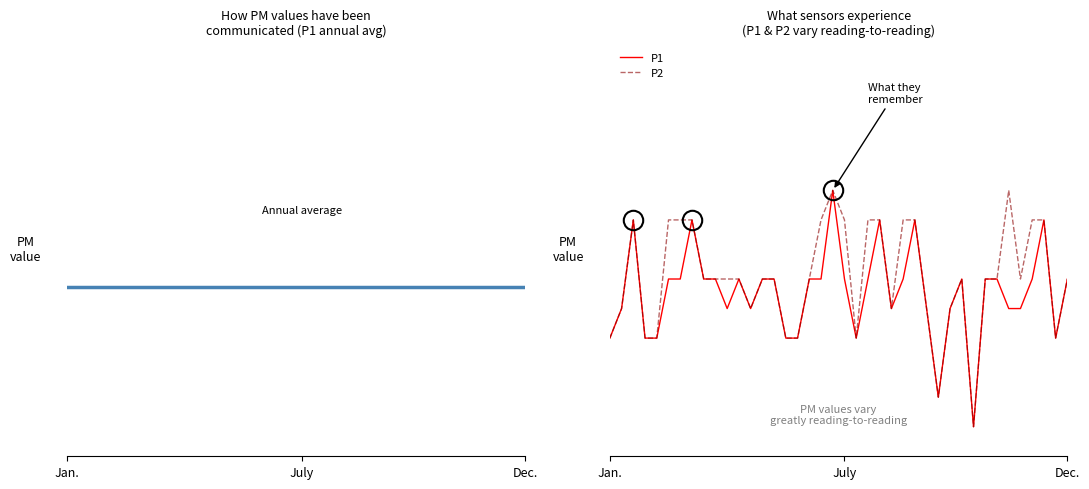

Rank the series at 27 from highest to lowest value.

Annual average, P1, P2